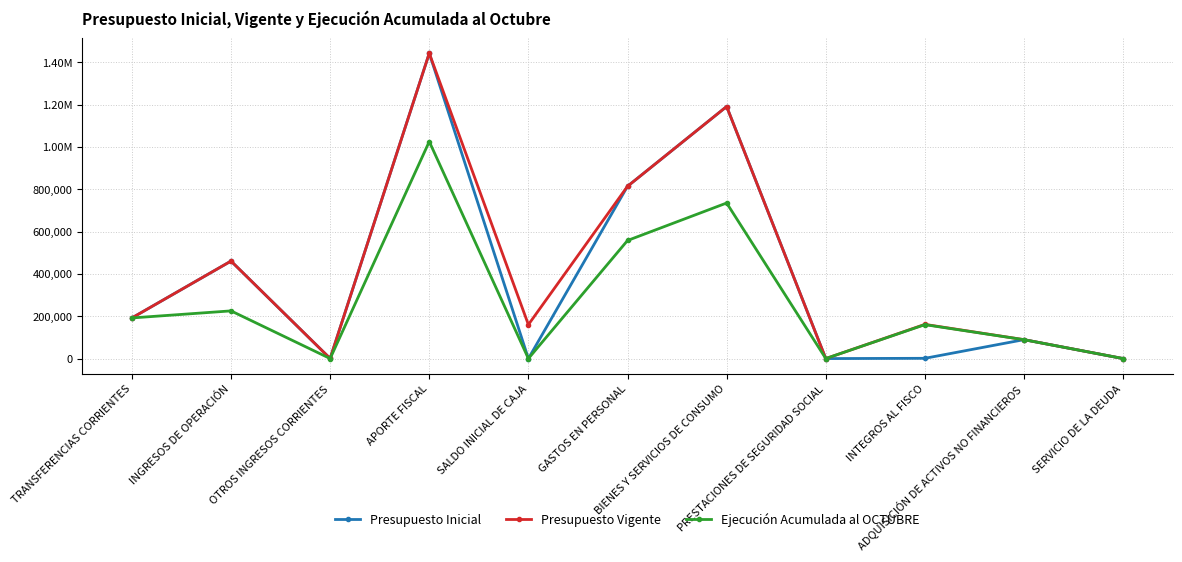

True or false: Ejecución Acumulada al OCTUBRE and Presupuesto Vigente cross at least once.

True